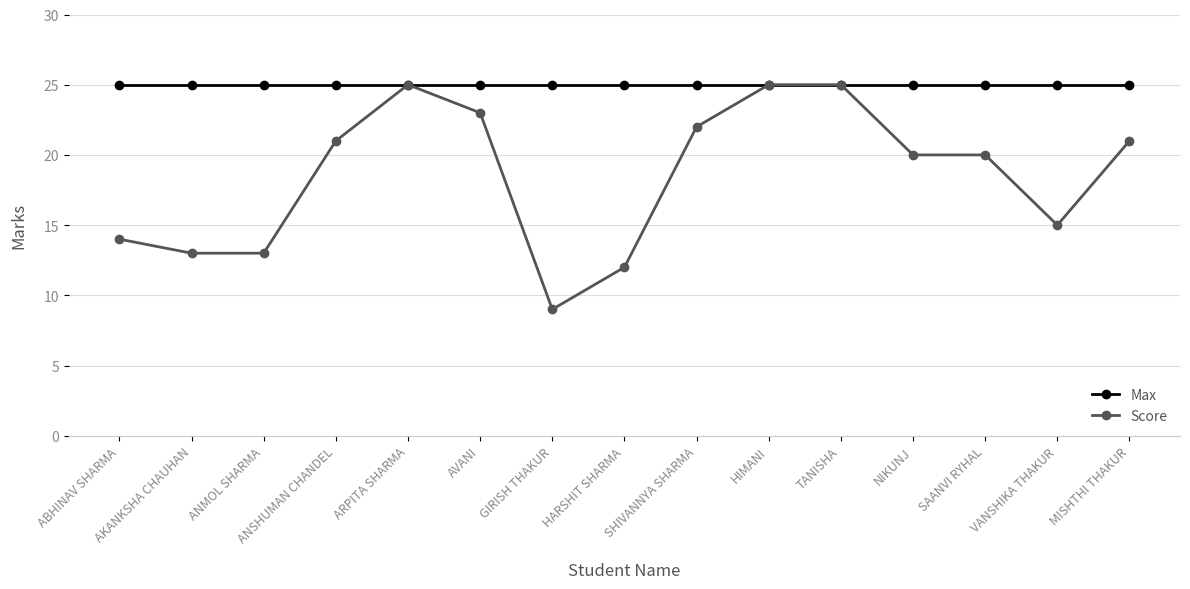

Which series has the largest total across all categories?

Max